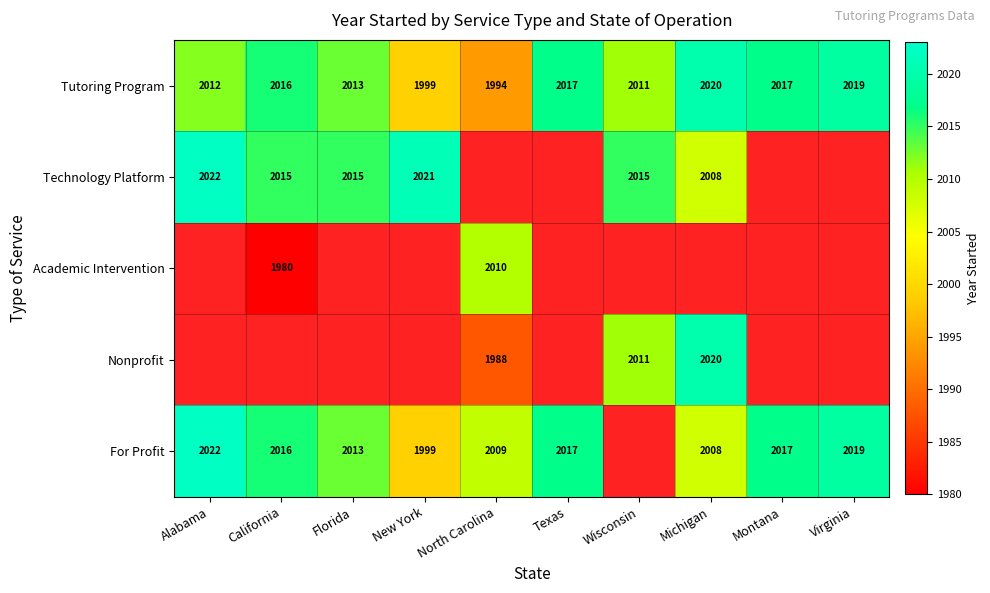

The value of Nonprofit at Michigan is 2020. True or false?

True